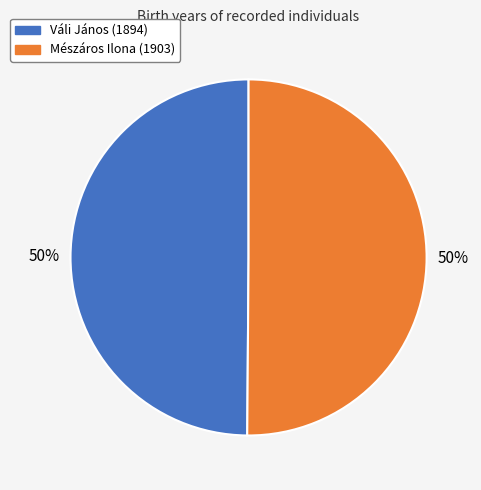

To the nearest percent, what portion does Váli János (1894) represent?

50%